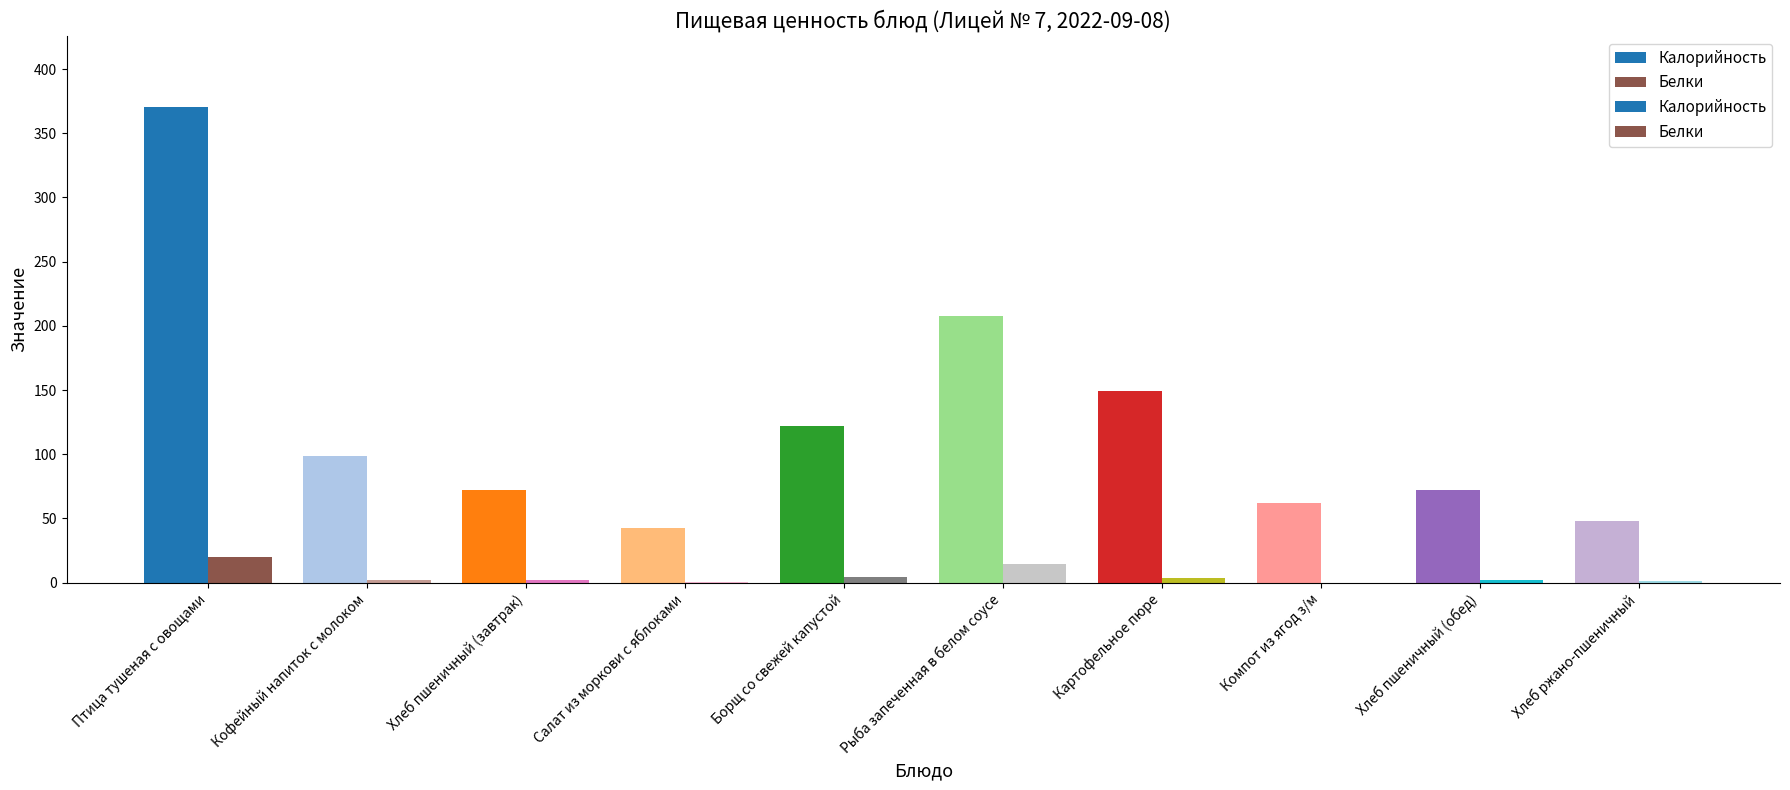

Is it true that Калорийность equals 309.5 at Рыба запеченная в белом соусе?

False